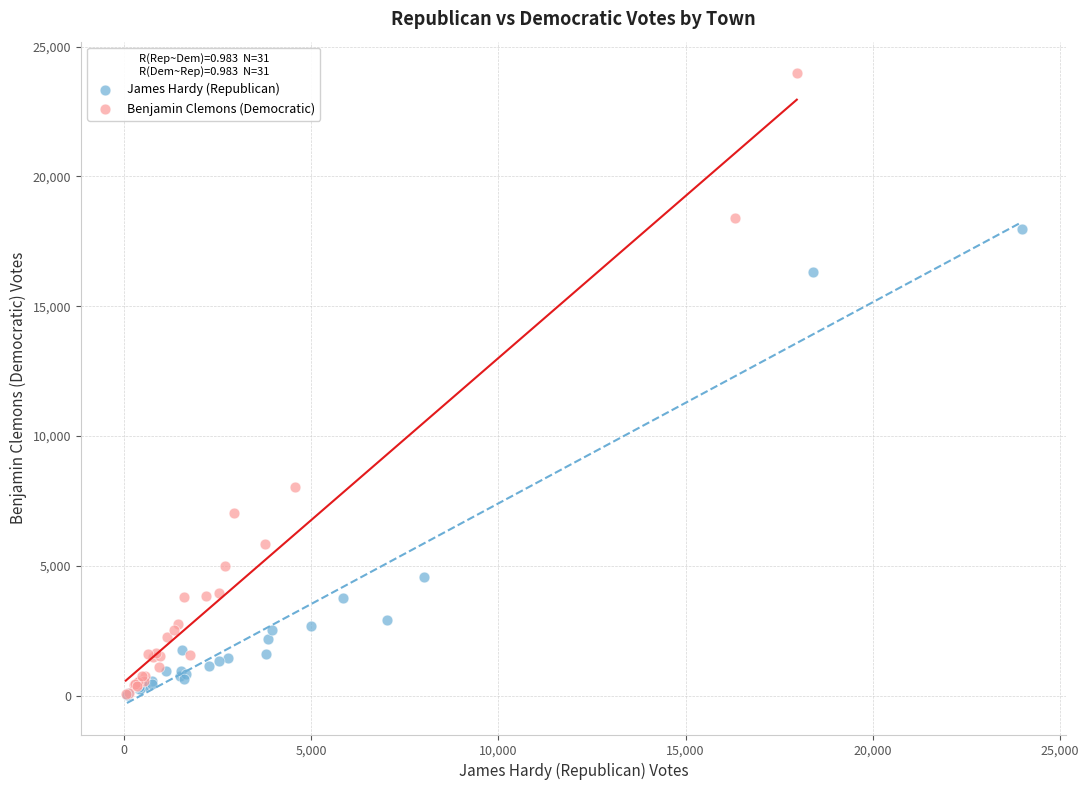

Which series has the widest spread of Y values?

Benjamin Clemons (Democratic)